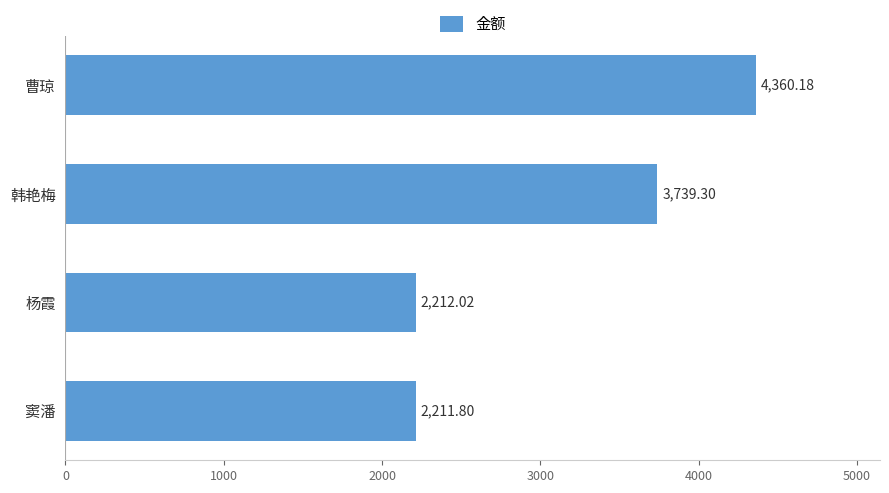

List the labels in order of value, largest first.

曹琼, 韩艳梅, 杨霞, 窦潘